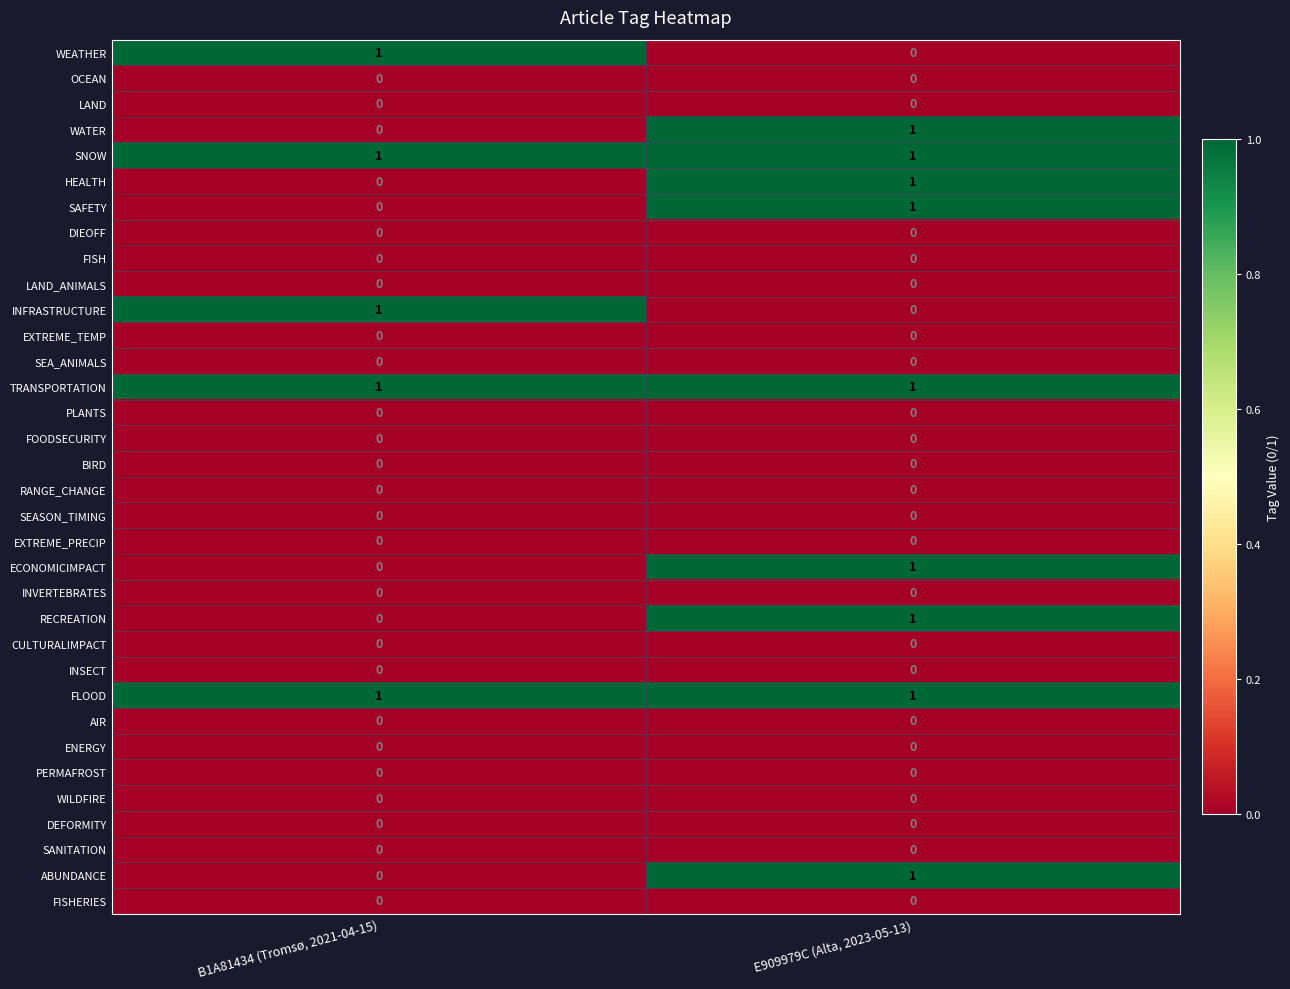

Is the value of WATER at E909979C (Alta, 2023-05-13) greater than the value of SEA_ANIMALS at B1A81434 (Tromsø, 2021-04-15)?

Yes